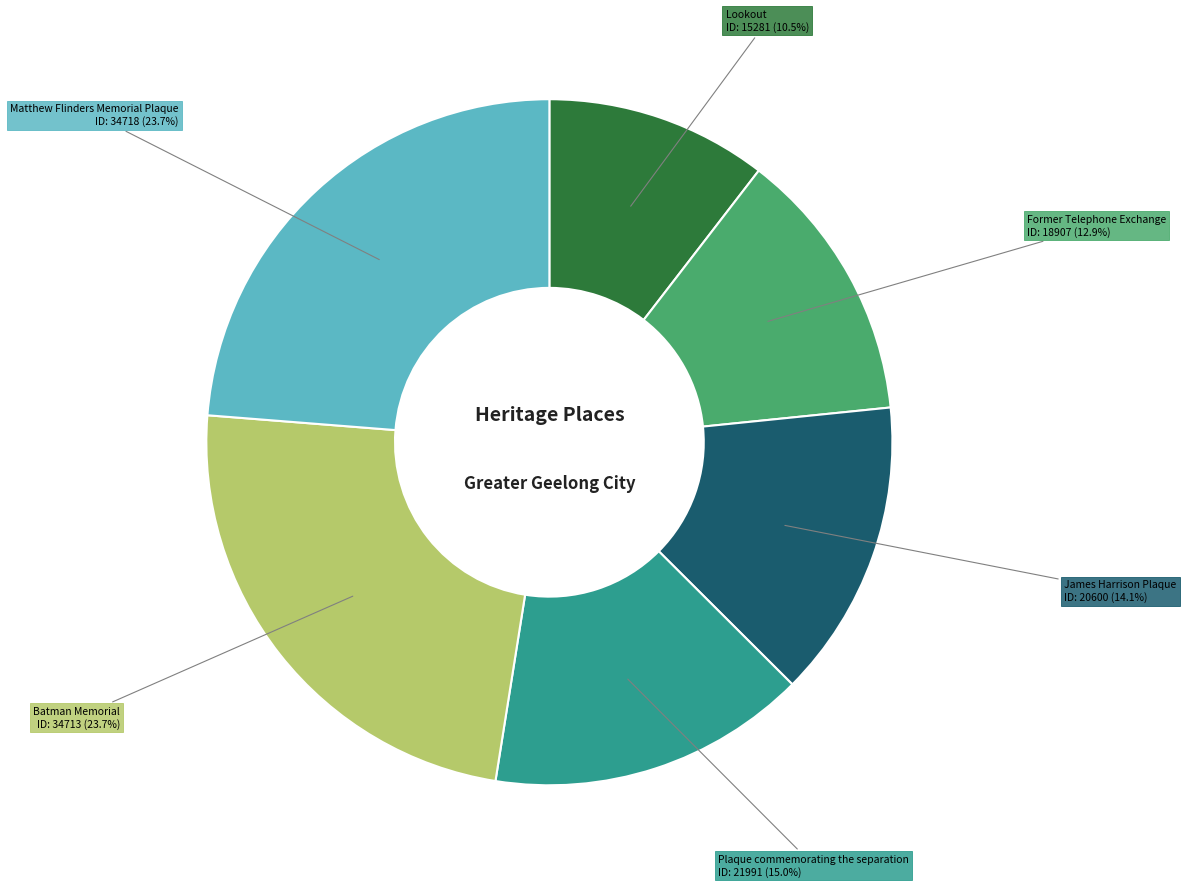

To the nearest percent, what portion does Former Telephone Exchange represent?

13%